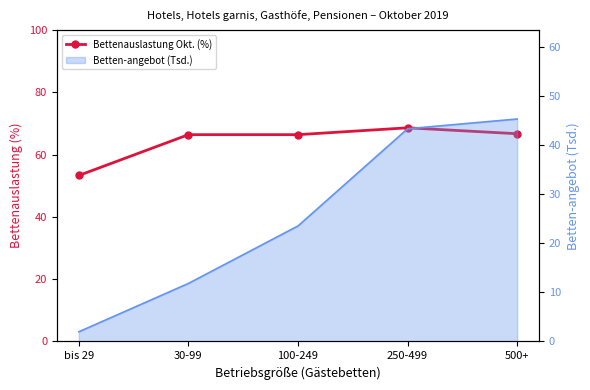

Rank the categories by value from highest to lowest.

250-499, 500+, 30-99, 100-249, bis 29